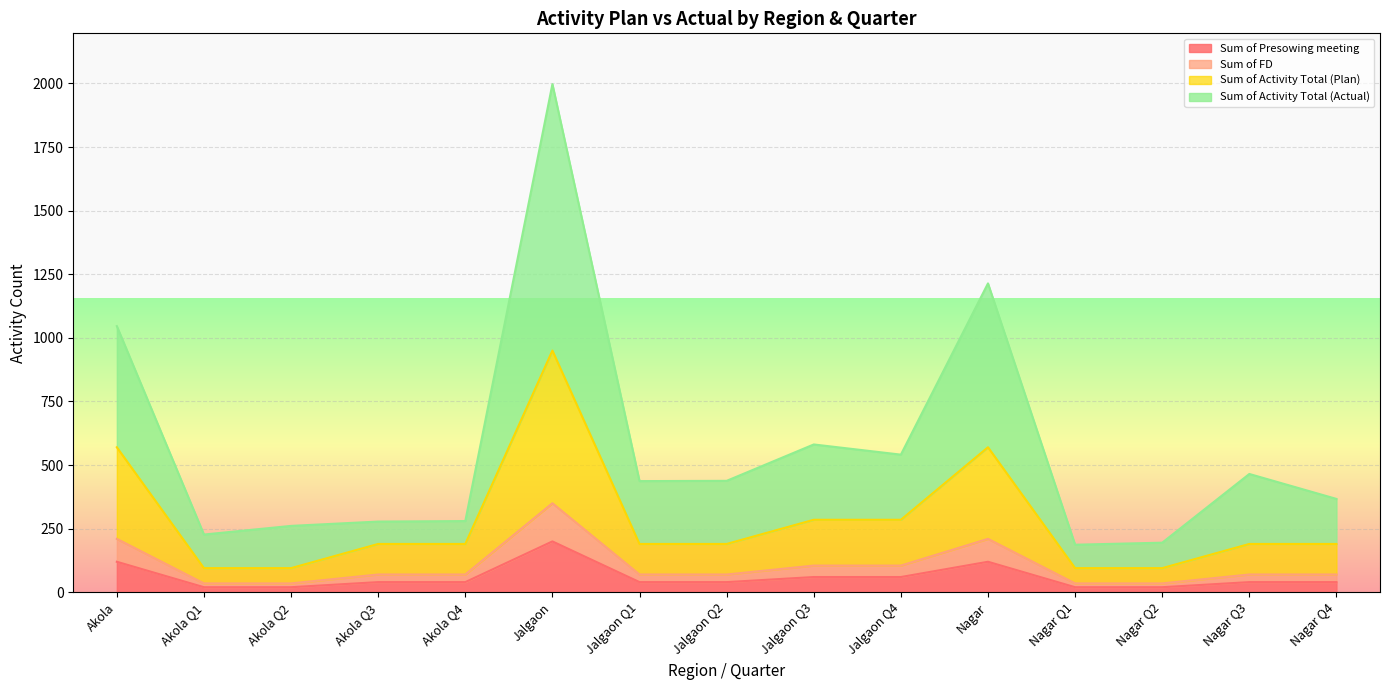

Is it true that Sum of Presowing meeting equals 211 at Nagar?

False